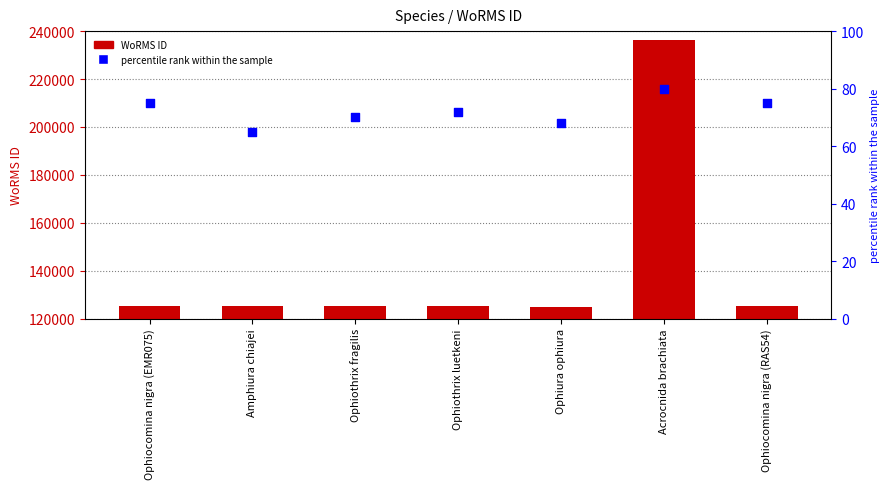

Which series contains the highest Y value?

WoRMS ID